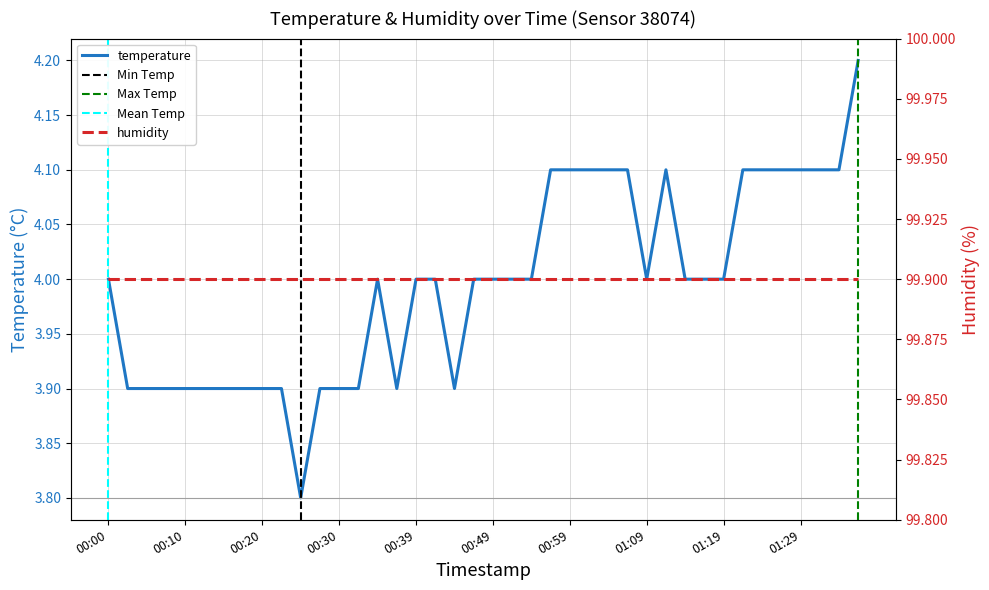

Reading left to right, extract all data points from this chart.

4.0	3.9	3.9	3.9	3.9	3.9	3.9	3.9	3.9	3.9	3.8	3.9	3.9	3.9	4.0	3.9	4.0	4.0	3.9	4.0	4.0	4.0	4.0	4.1	4.1	4.1	4.1	4.1	4.0	4.1	4.0	4.0	4.0	4.1	4.1	4.1	4.1	4.1	4.1	4.2